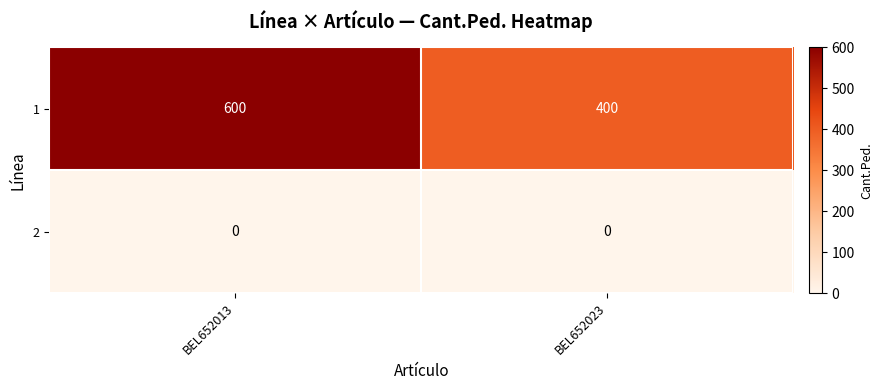

What is the difference between the highest and lowest values at BEL652013?

600